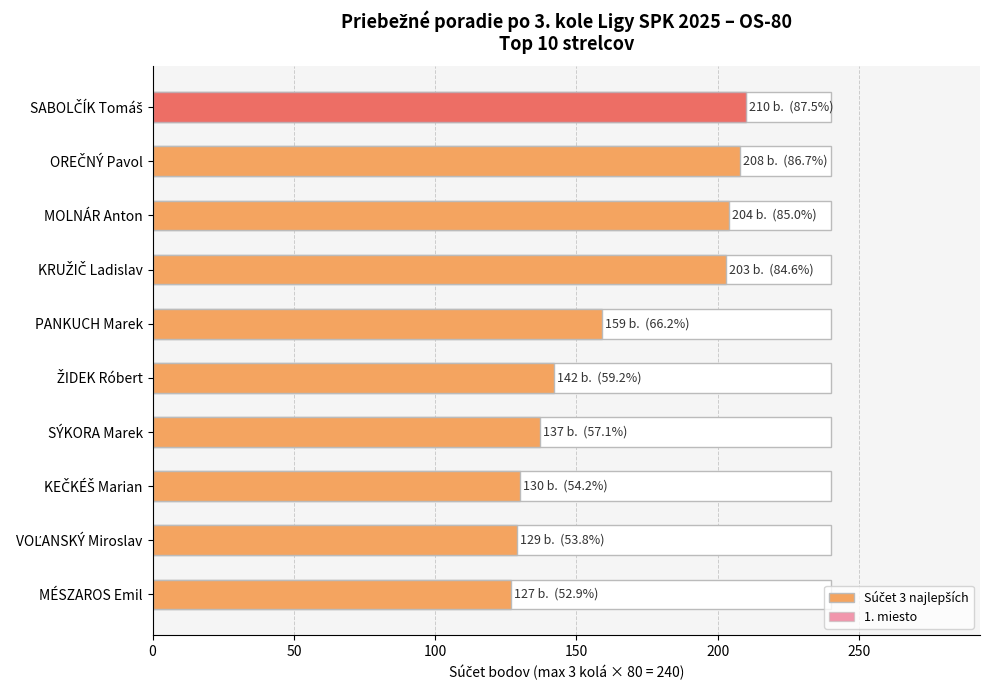

Does the chart contain any negative values?

No